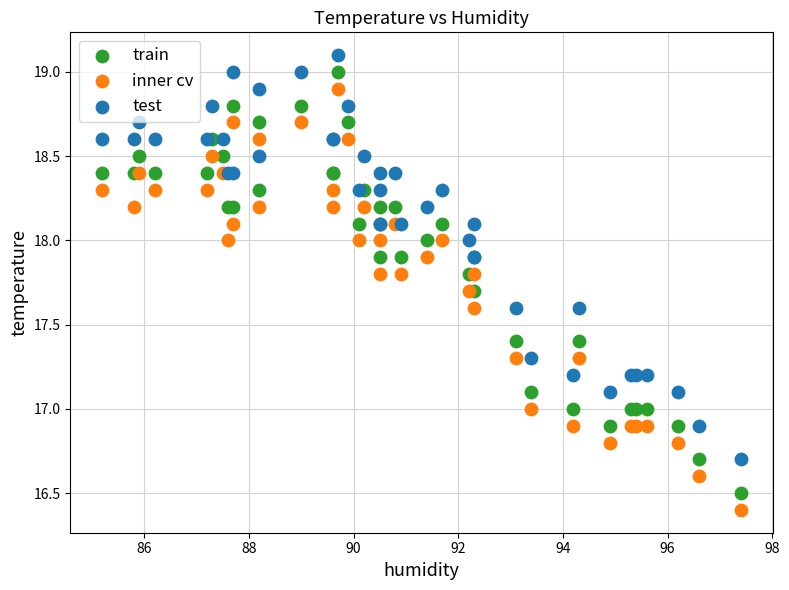

What is the X range (max minus min) for the scatter plot?

12.2